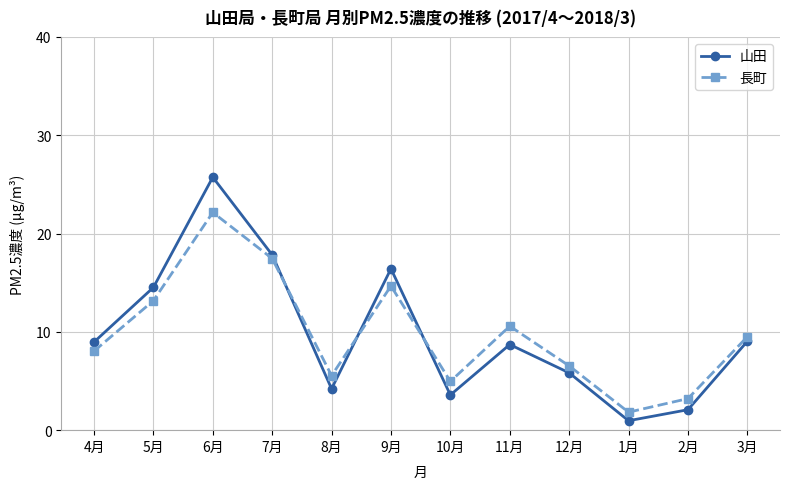

What is the value of the 山田 point at the 7th from the left?

3.6